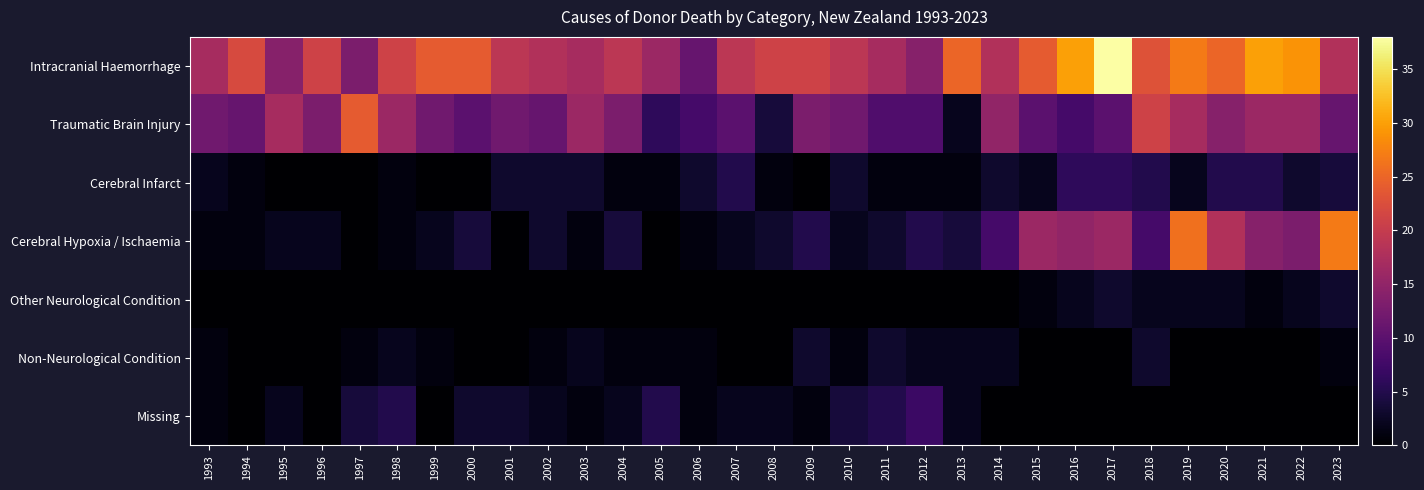

Which series has the largest range (max minus min)?

Intracranial Haemorrhage